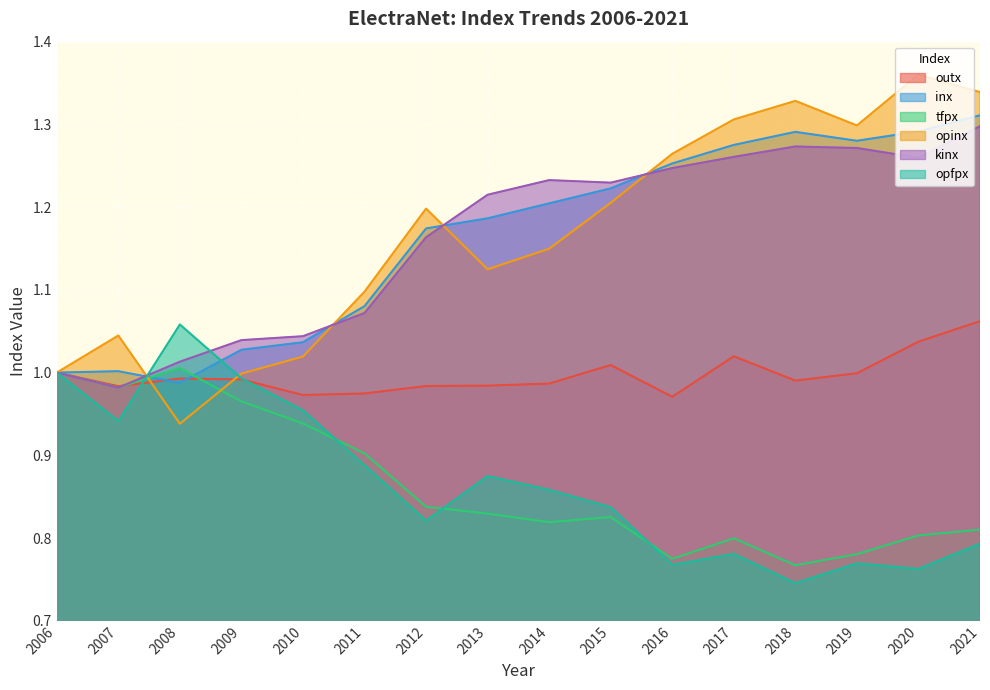

At which label is opinx closest to 1?

2006